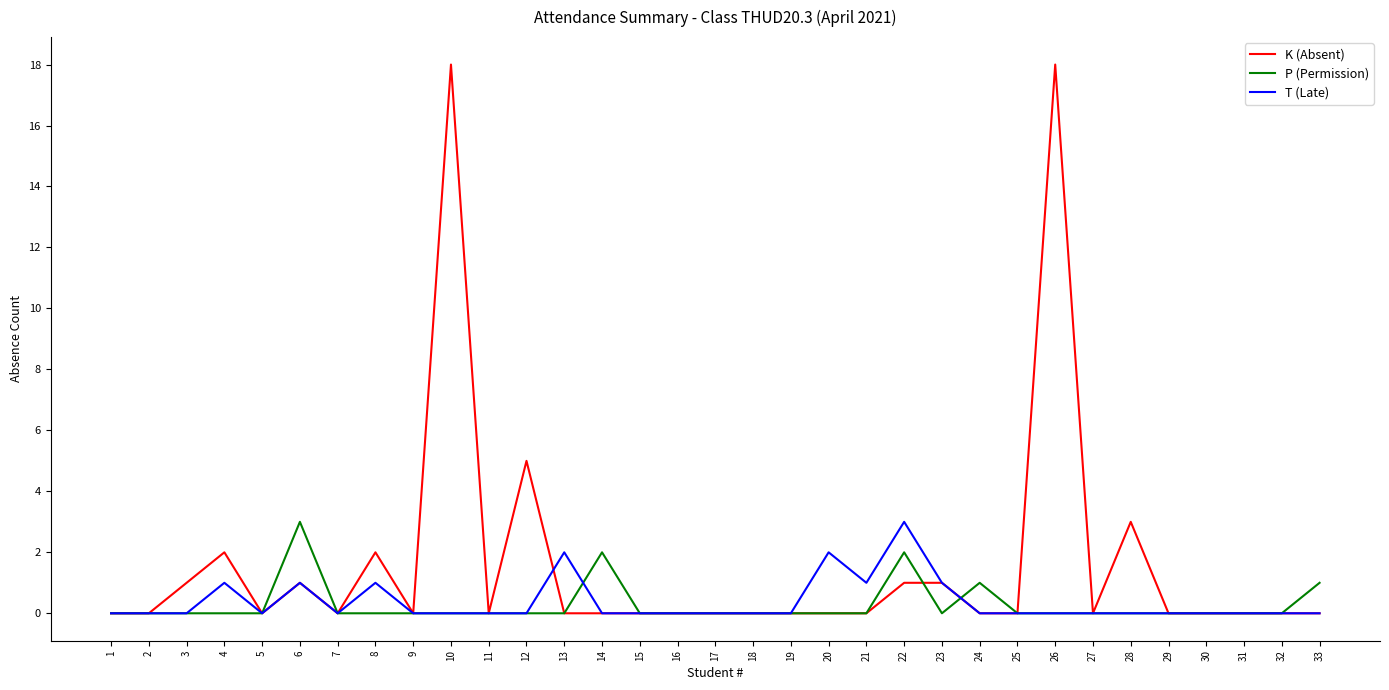

At which label is K (Absent) closest to 9?

12